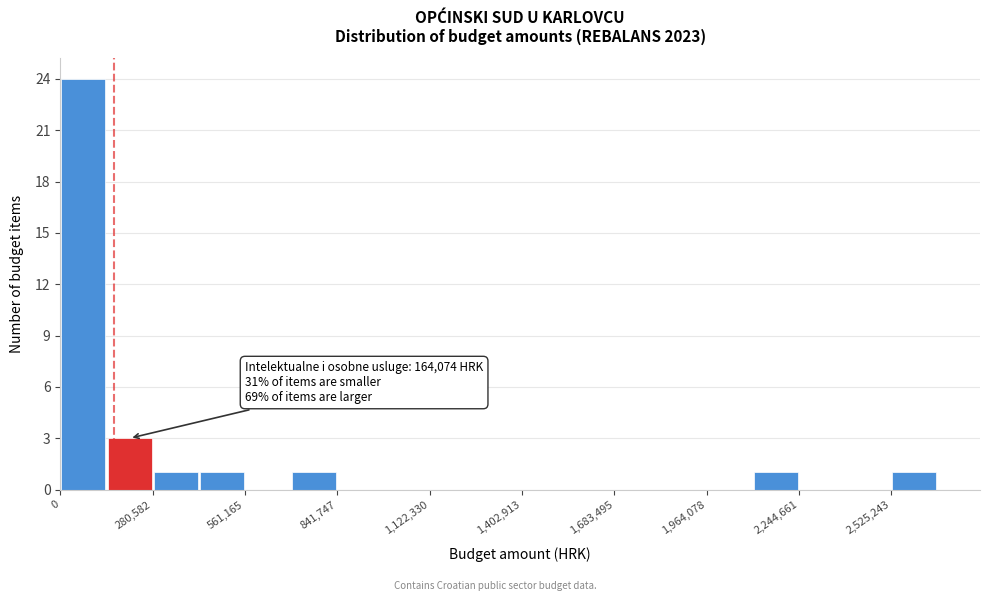

Read against the x-axis, roughly where is the centre of the tallest bar?

50000